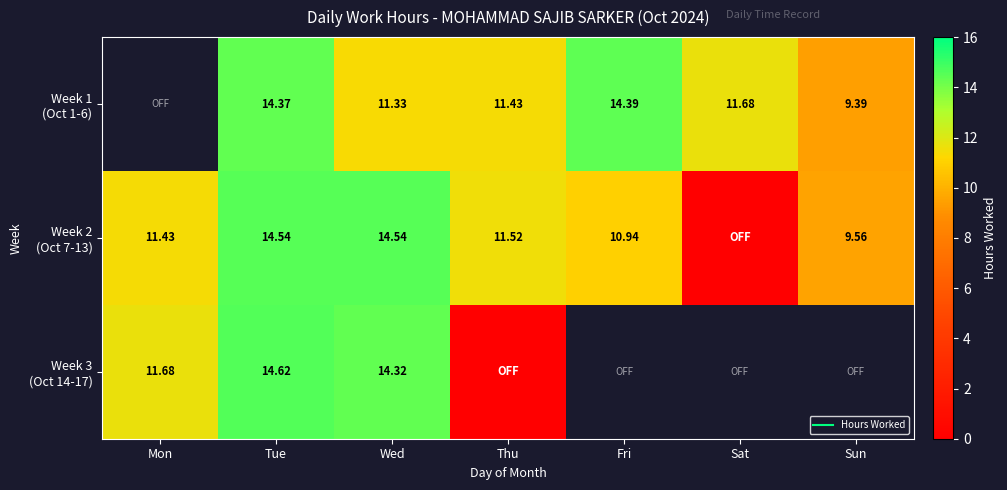

What is the spread (max minus min) of values at Thu?

11.5